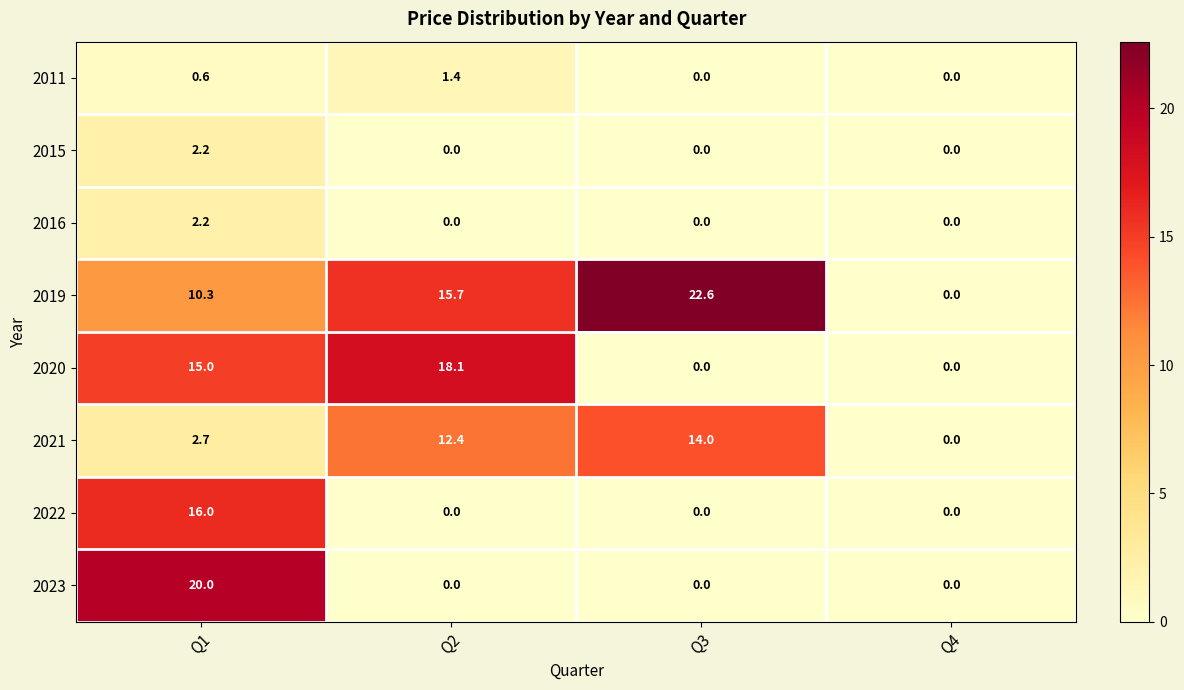

What is the approximate value of 2015 at Q1?

2.2